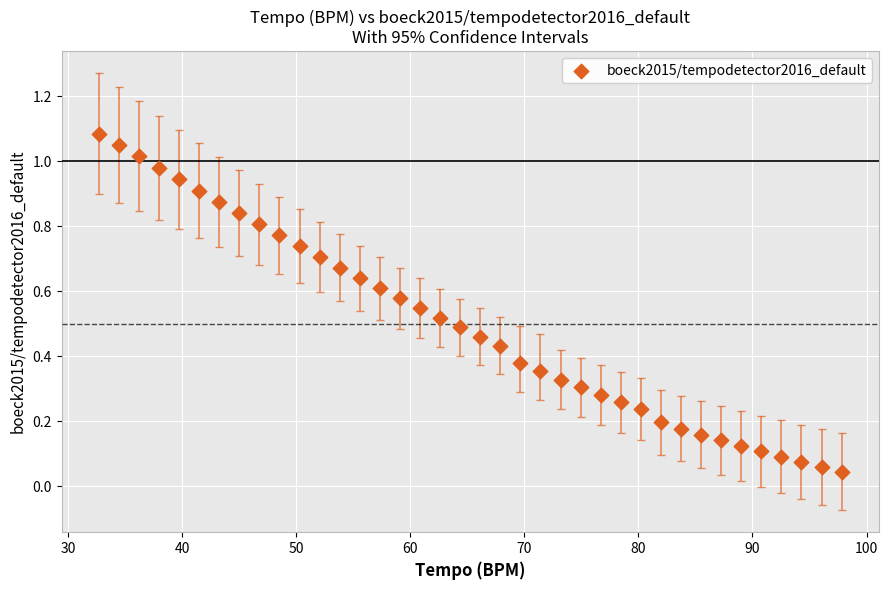

What is the range of X values (max minus min)?

65.1